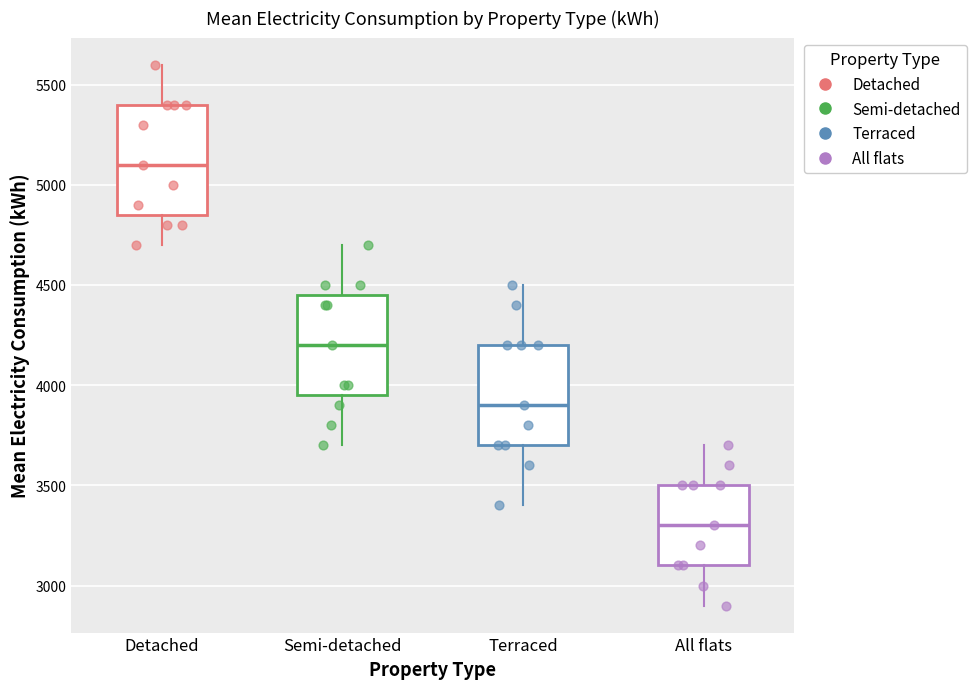

Where does the upper whisker of the box for All flats end on the y-axis? The values are not printed on the chart, so give them approximately, as read against the axis.

3700